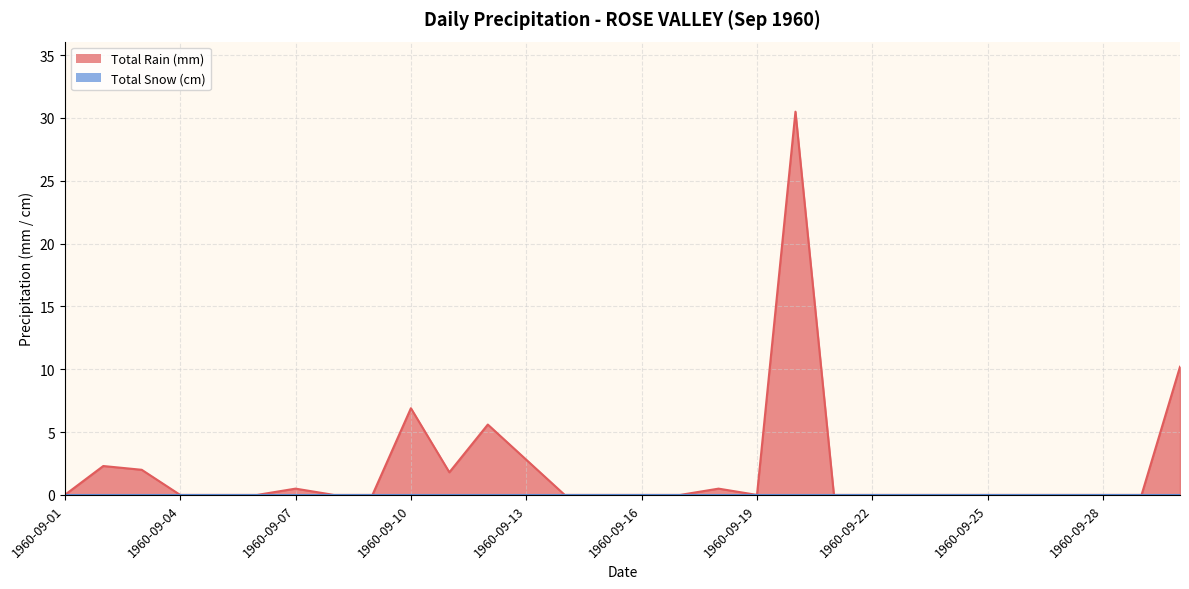

The chart shows a value of -11.6 at 1960-09-22. True or false?

False